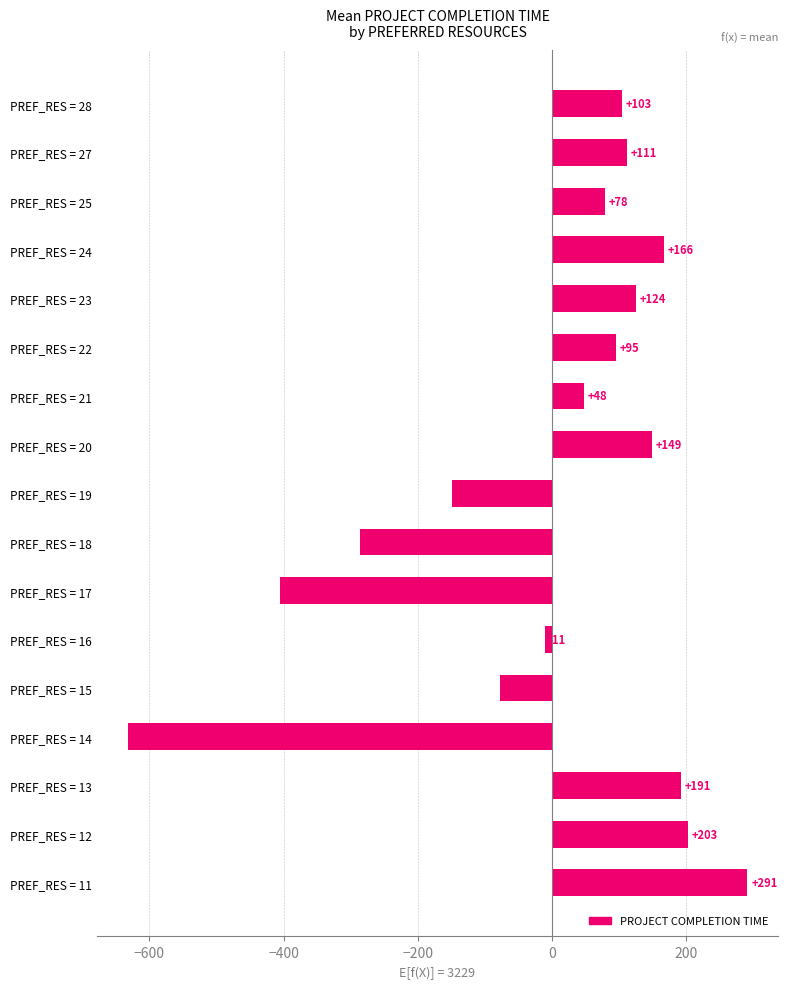

The chart shows a value of -24.7 at PREF_RES = 15. True or false?

False